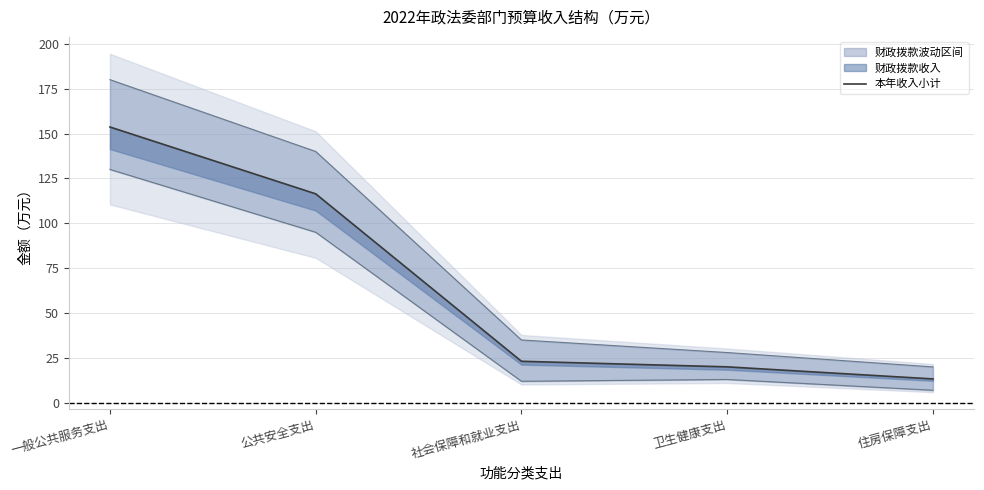

Which label corresponds to the smallest value in the chart?

住房保障支出